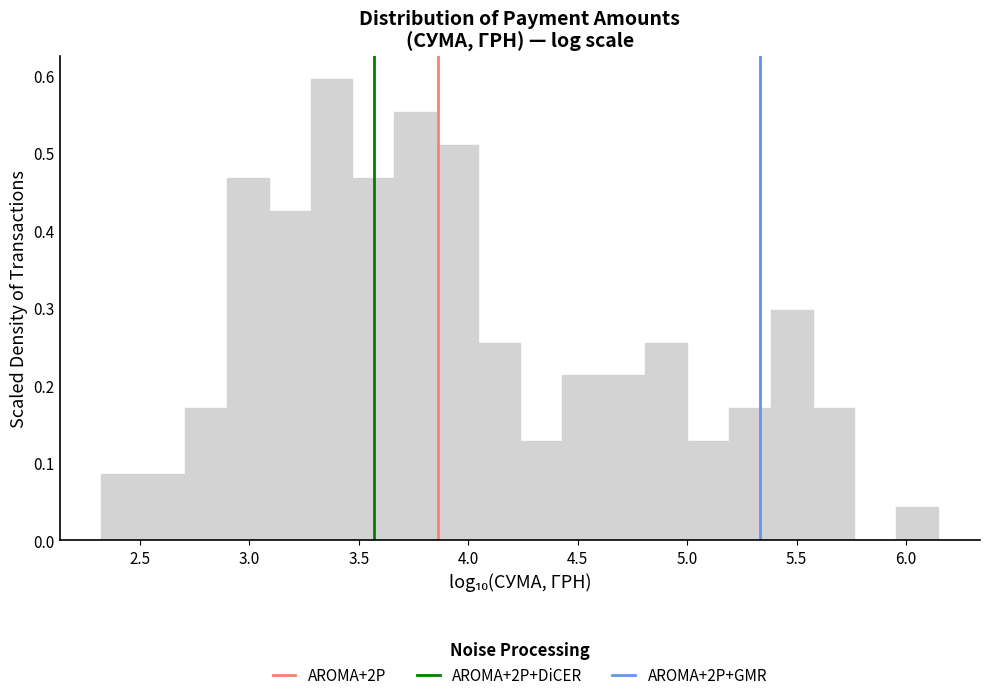

Around what value on the x-axis is the tallest bar? Give the approximate position of its centre, as read against the axis.

3.40